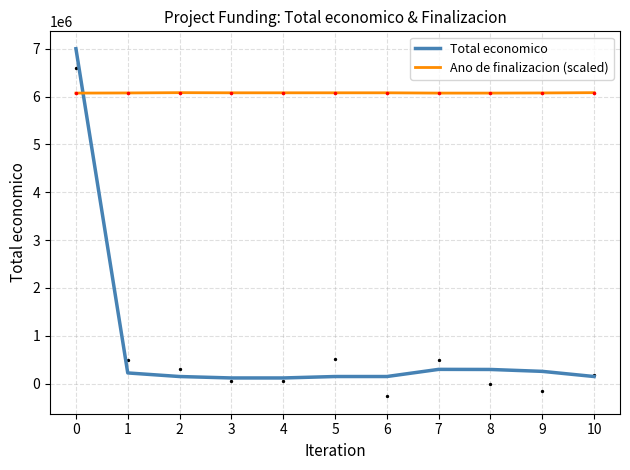

Is the value of Ano de finalizacion (scaled) at 1 greater than the value of Total economico at 2?

Yes